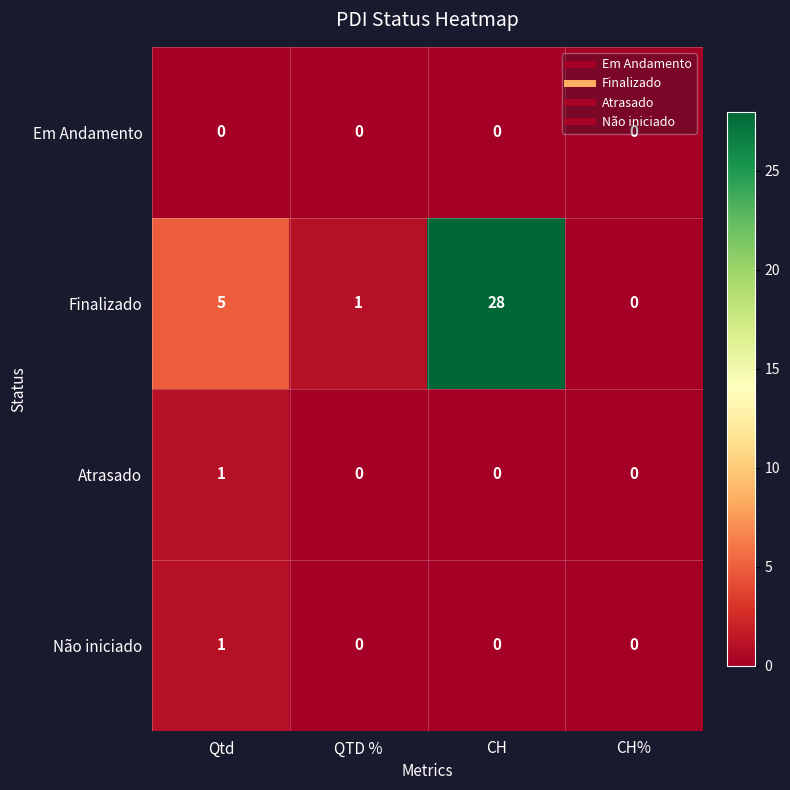

True or false: Não iniciado has a value of 0 at Qtd.

False